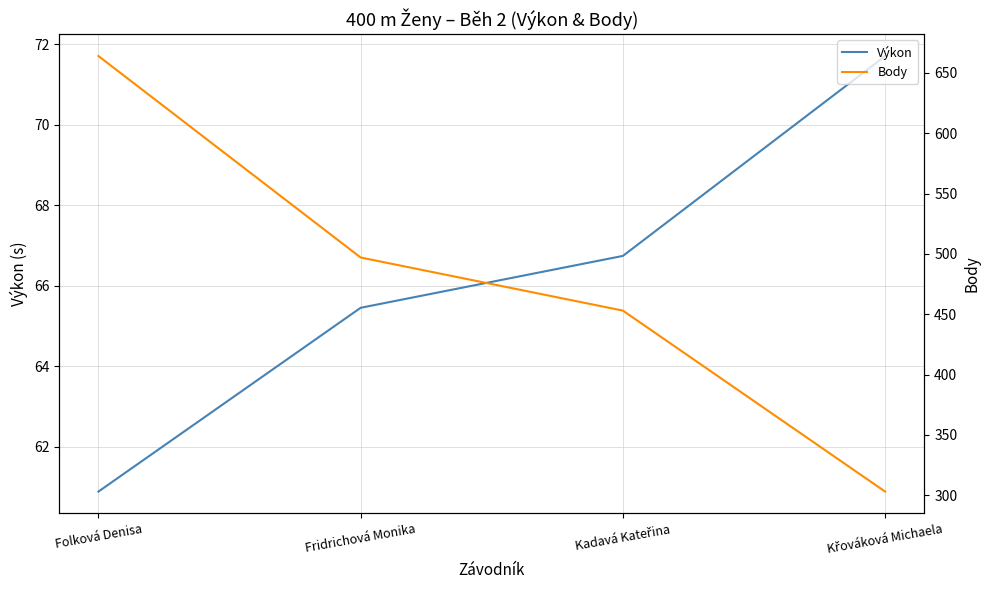

What is the difference between the Body values at Folková Denisa and Křováková Michaela?

361.0